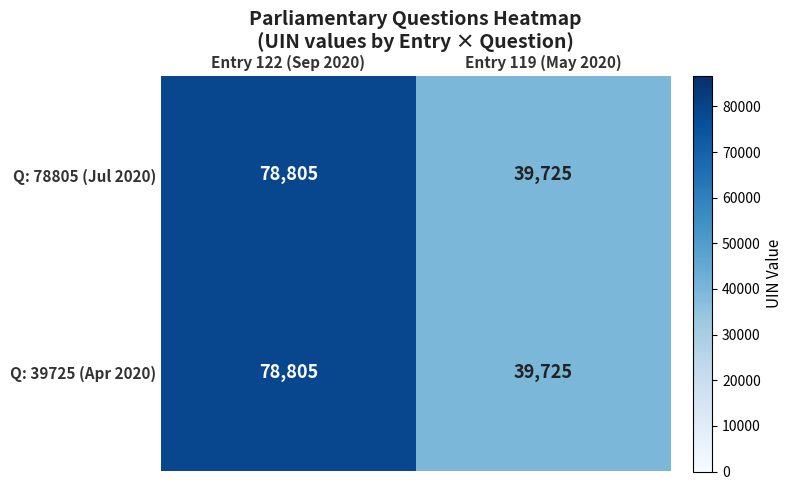

Read the Q: 78805 (Jul 2020) value at Entry 119 (May 2020).

39725